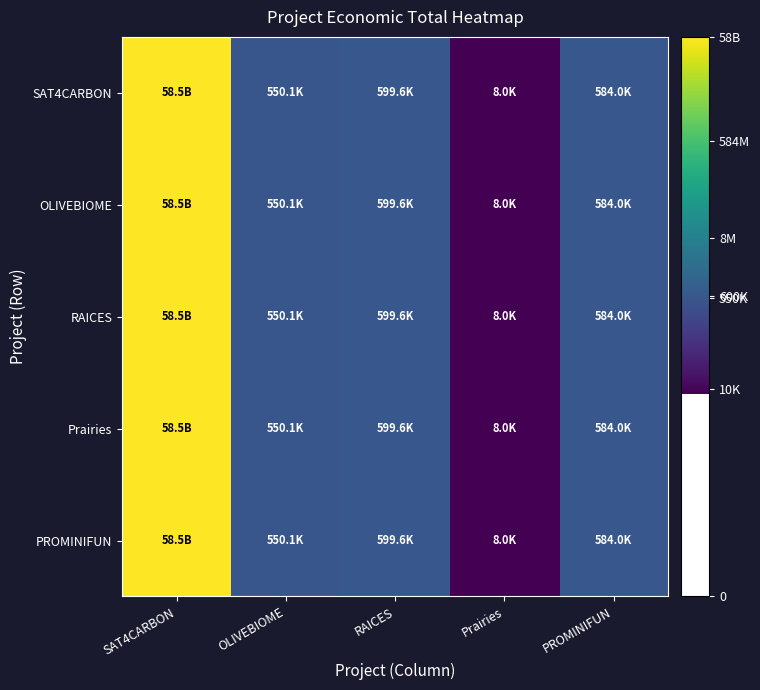

Reading right to left, extract all data points from this chart.

SAT4CARBON: PROMINIFUN=13.3	Prairies=9.0	RAICES=13.3	OLIVEBIOME=13.2	SAT4CARBON=24.8
OLIVEBIOME: PROMINIFUN=13.3	Prairies=9.0	RAICES=13.3	OLIVEBIOME=13.2	SAT4CARBON=24.8
RAICES: PROMINIFUN=13.3	Prairies=9.0	RAICES=13.3	OLIVEBIOME=13.2	SAT4CARBON=24.8
Prairies: PROMINIFUN=13.3	Prairies=9.0	RAICES=13.3	OLIVEBIOME=13.2	SAT4CARBON=24.8
PROMINIFUN: PROMINIFUN=13.3	Prairies=9.0	RAICES=13.3	OLIVEBIOME=13.2	SAT4CARBON=24.8